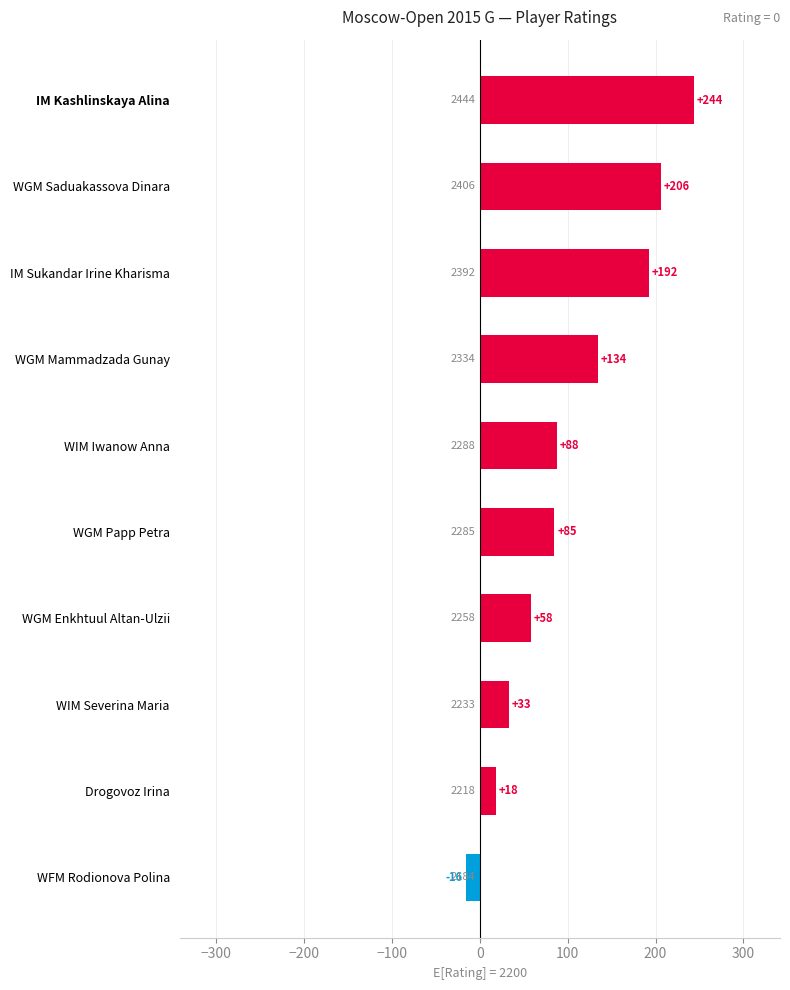

Which label corresponds to the smallest value in the chart?

WFM Rodionova Polina